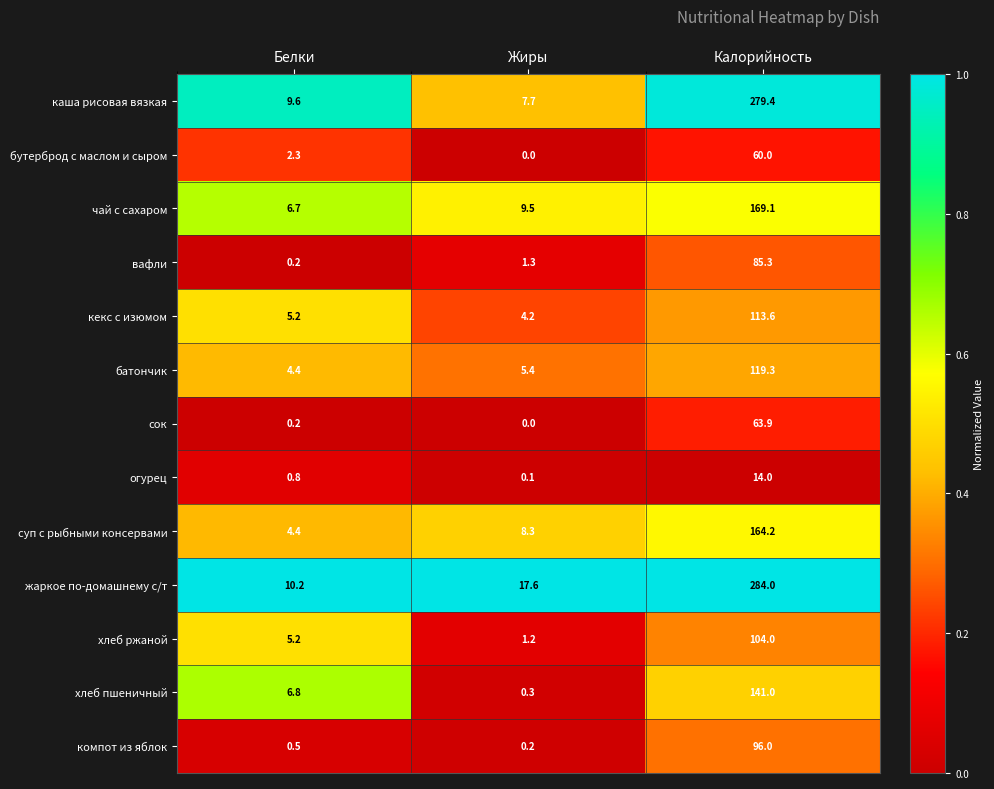

What is the sum of all огурец values?

14.9